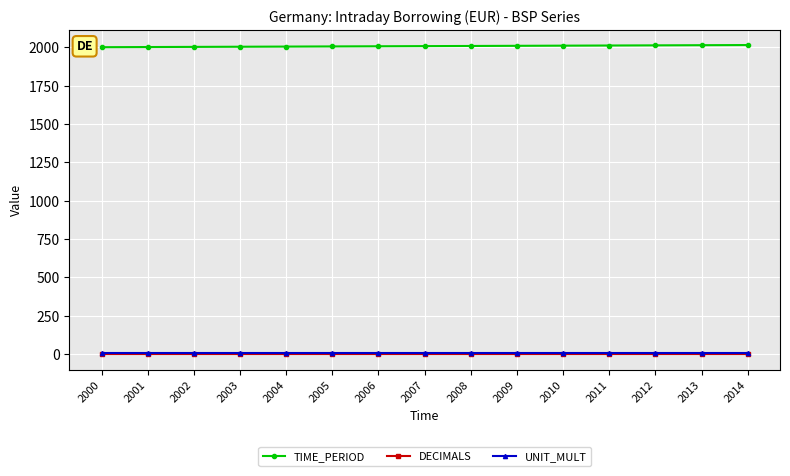

Which series has the largest total across all categories?

TIME_PERIOD